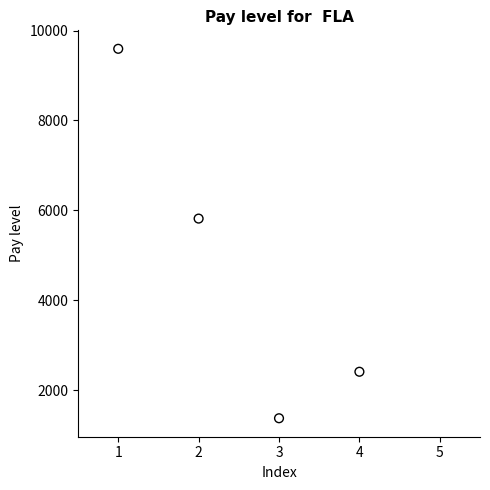

What is the range of Y values (max minus min)?

8222.4